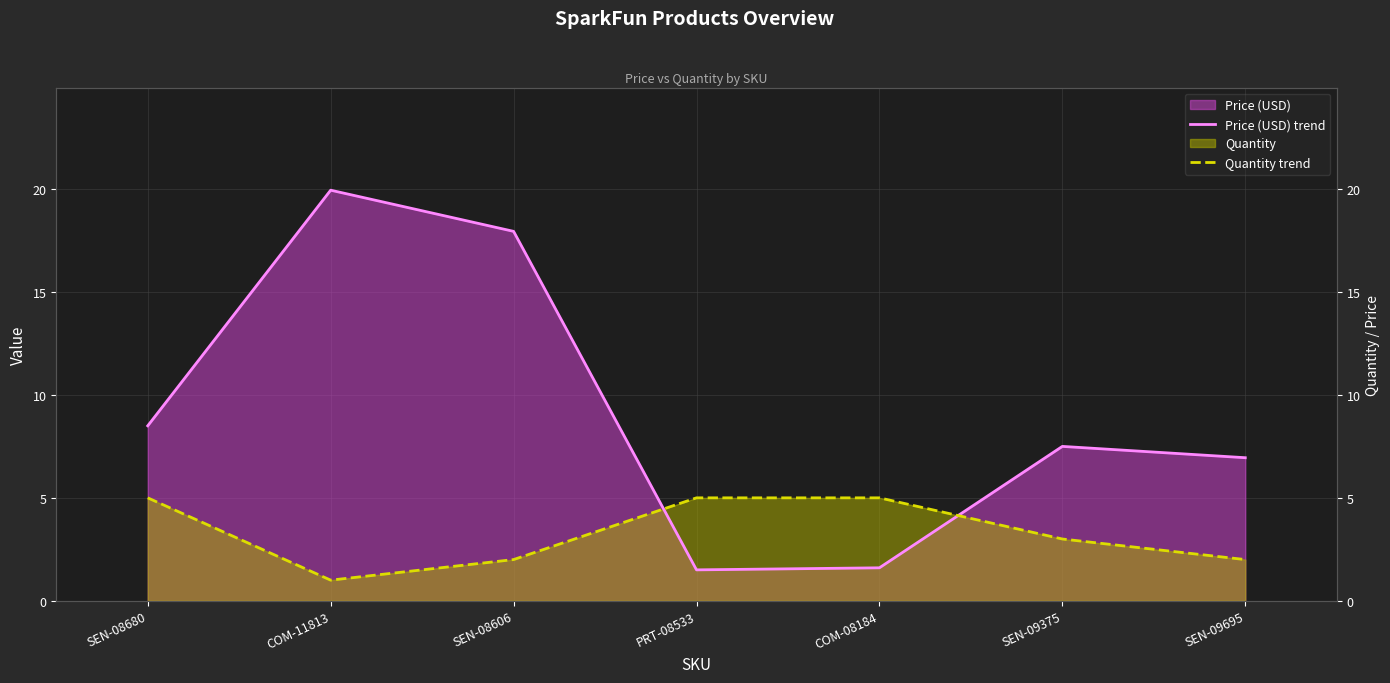

Which series ends up on top after the final intersection of Price (USD) trend and Quantity trend?

Price (USD) trend